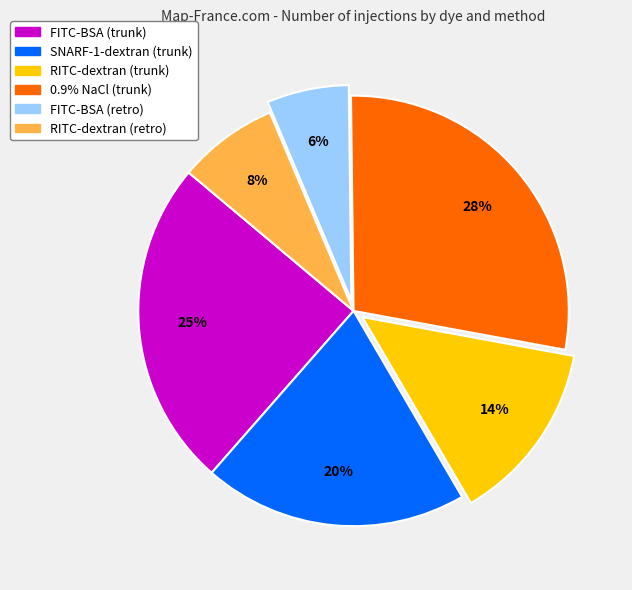

To the nearest percent, what percentage of the pie is RITC-dextran (trunk)?

14%